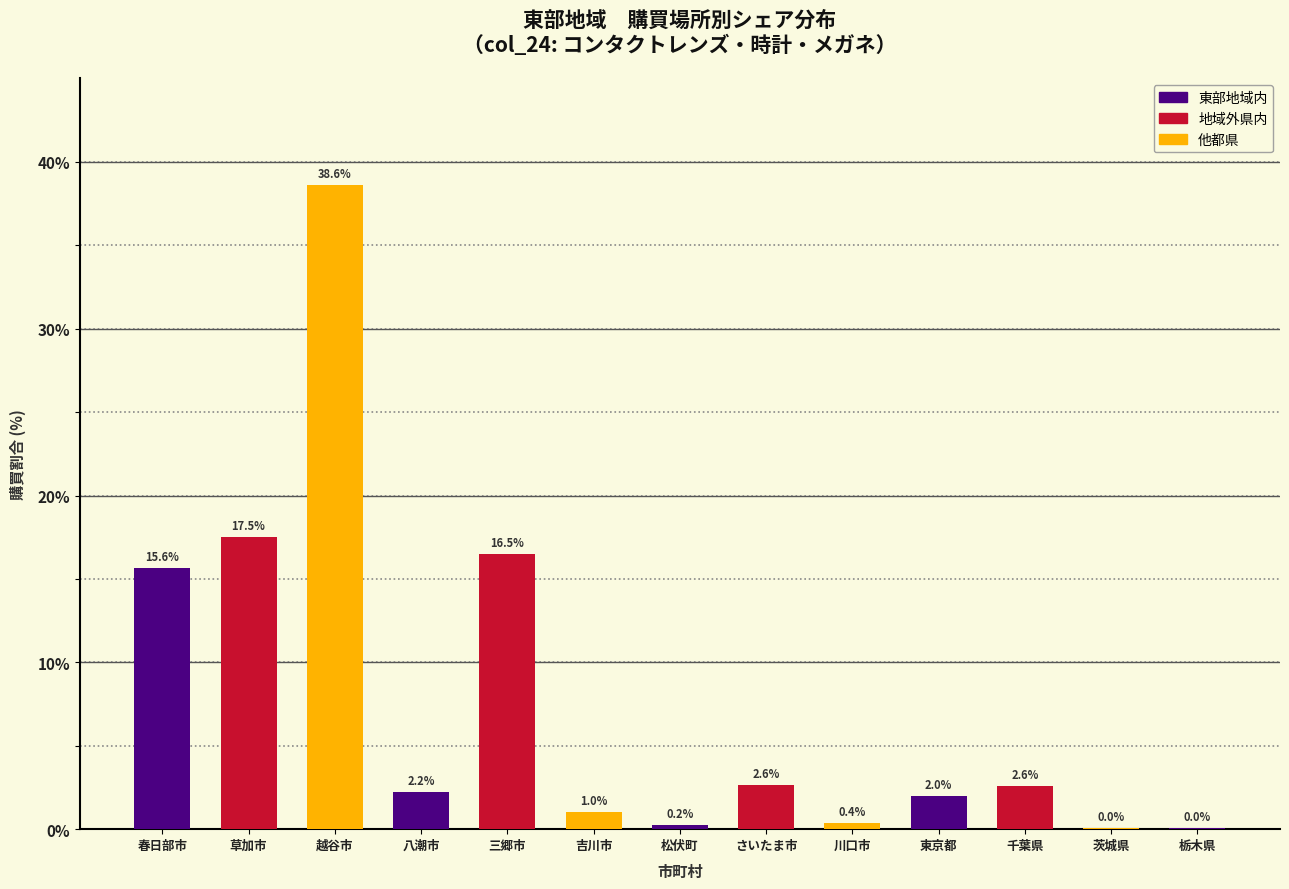

Approximately how many times larger is the value at 草加市 compared to 三郷市?

1.1